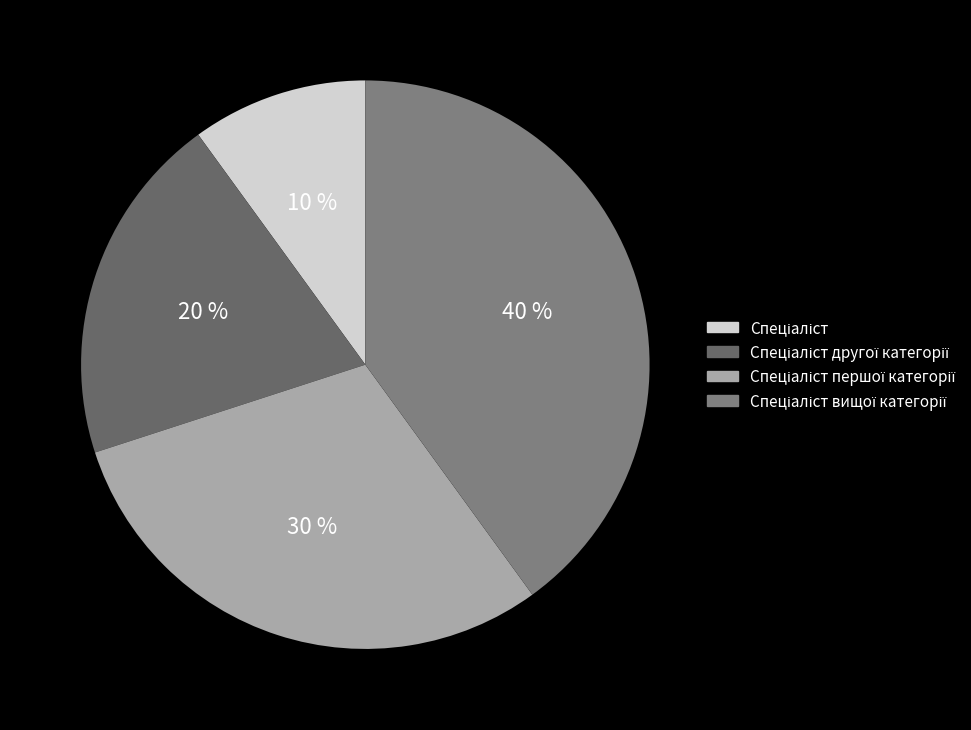

Between Спеціаліст вищої категорії and Спеціаліст, which is larger?

Спеціаліст вищої категорії